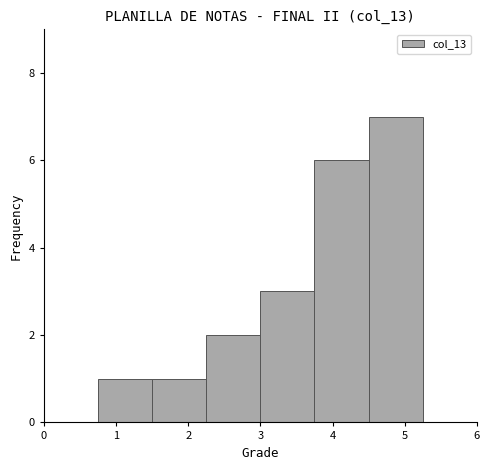

Reading left to right, list every bar in this chart as the range it spans on the x-axis followed by its height. Neither the bar edges nor the heights are printed on the chart, so give them approximately, as read against the axes.

0.00 to 0.75: 0
0.75 to 1.50: 1
1.50 to 2.25: 1
2.25 to 3.00: 2
3.00 to 3.75: 3
3.75 to 4.50: 6
4.50 to 5.25: 7
5.25 to 6.00: 0